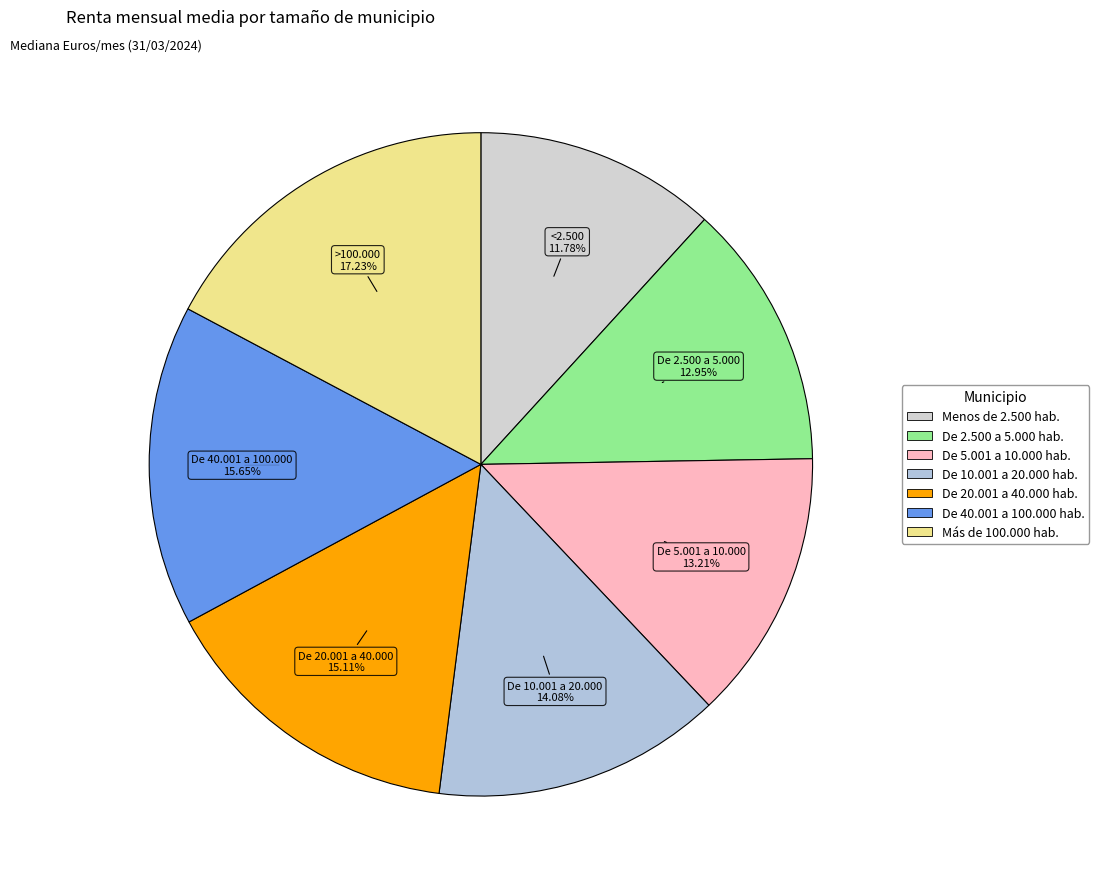

Which slice is the largest?

Más de 100.000 hab.